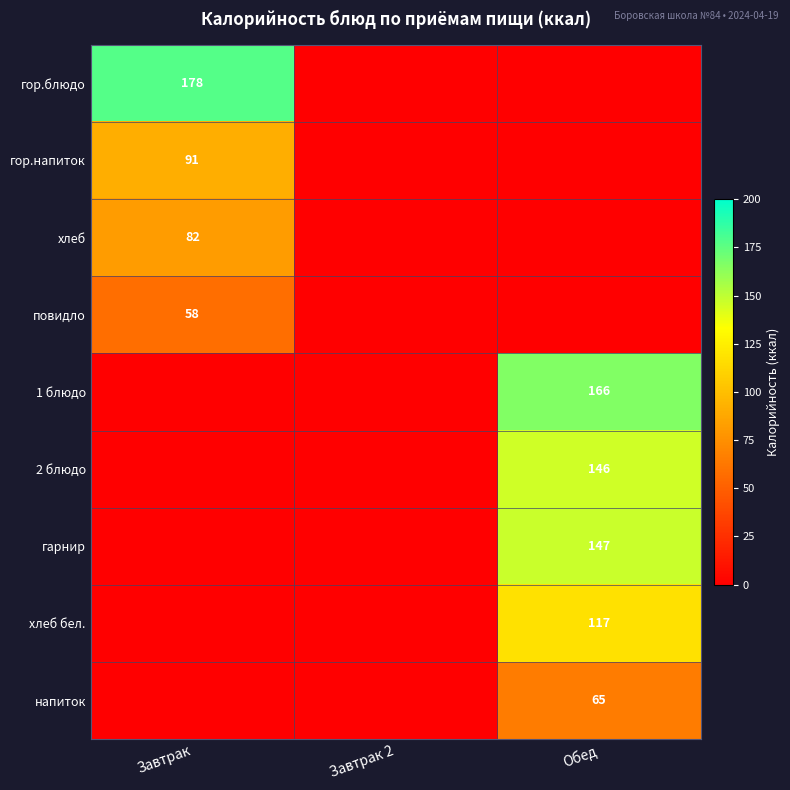

The value of гарнир at Обед is 147. True or false?

True